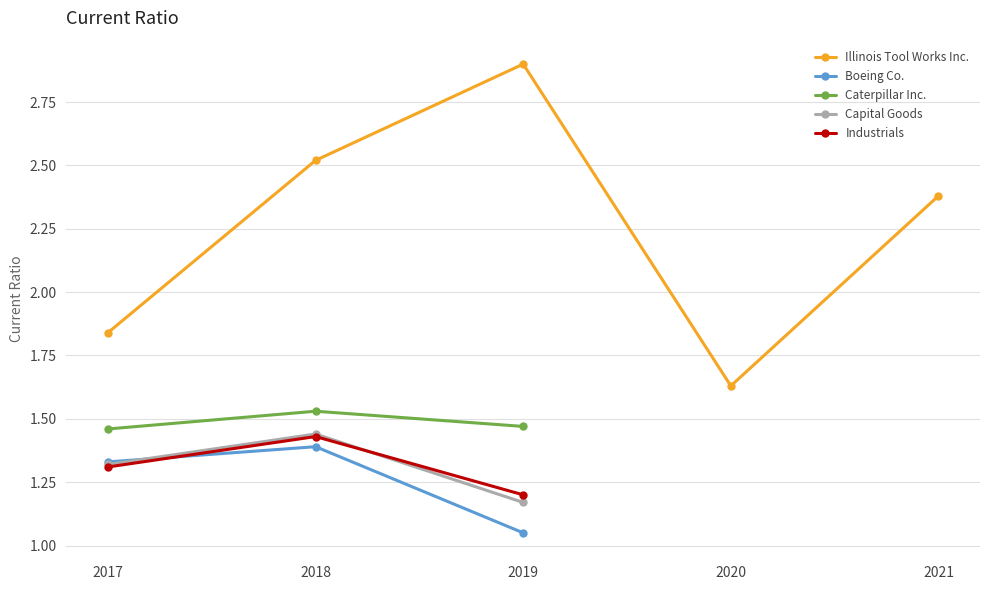

Rank the categories by Boeing Co. value from lowest to highest.

2019, 2017, 2018